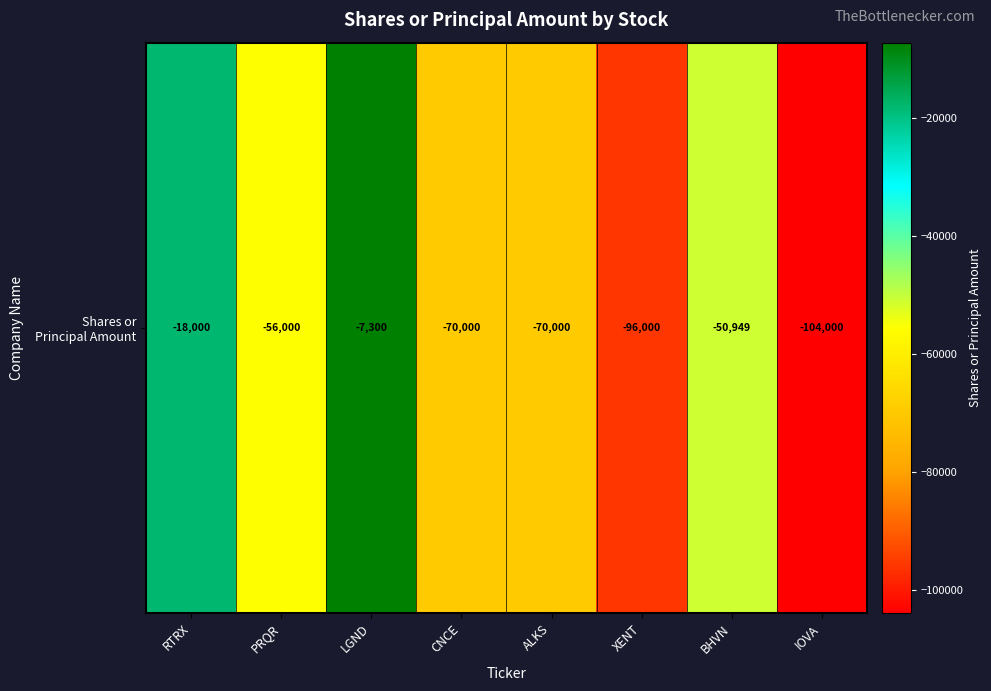

What is the change in value from PRQR to BHVN?

+5051